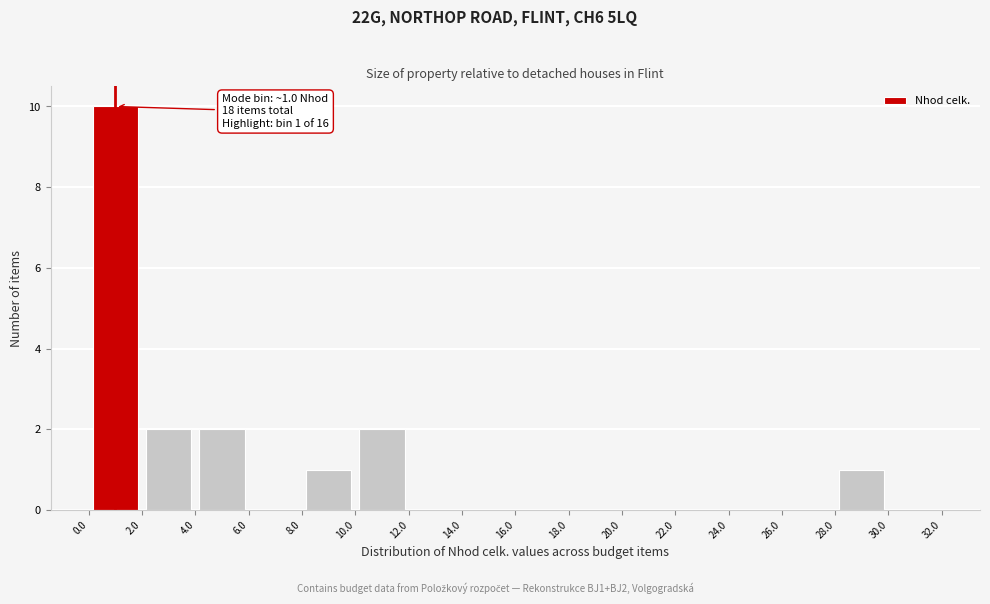

Over which range of the x-axis is the bar tallest?

0.0 to 2.0